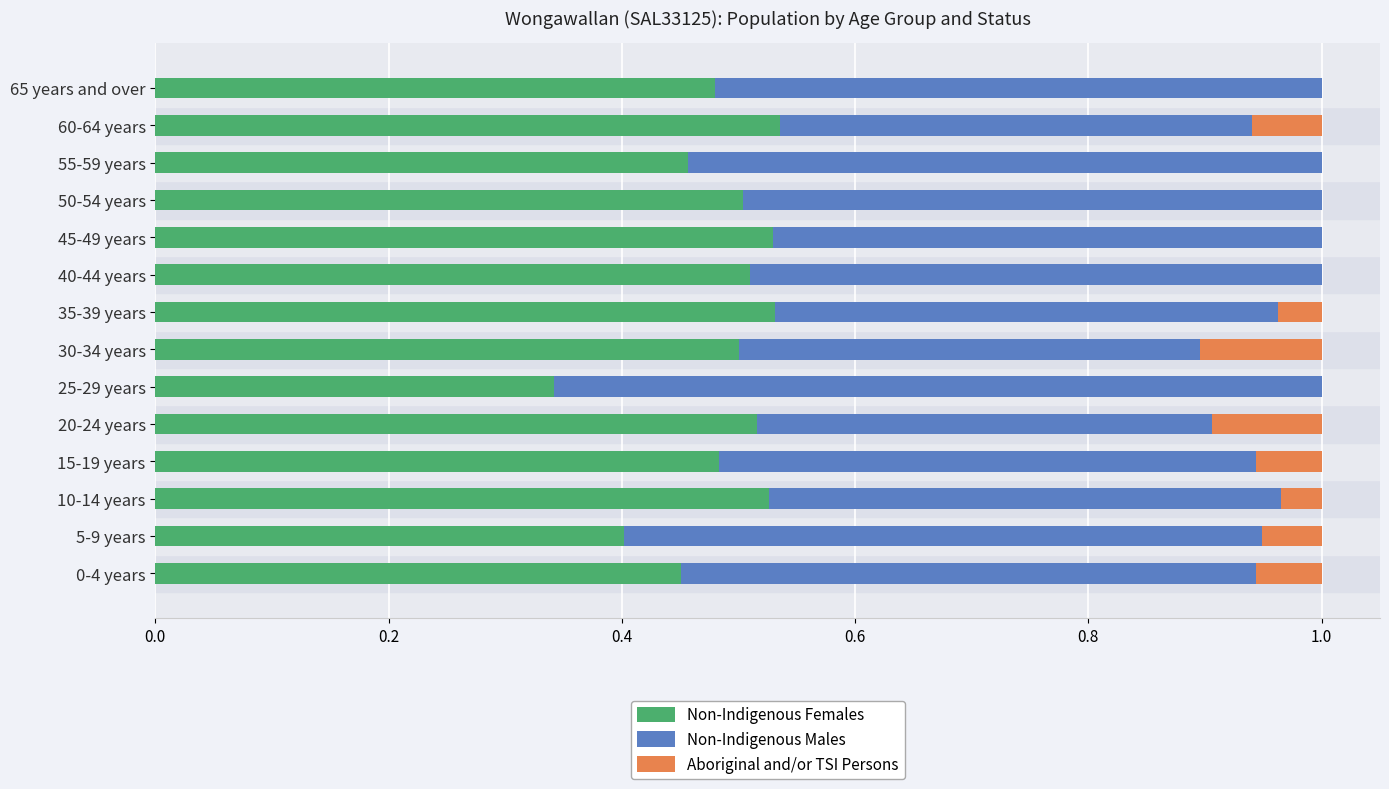

What is the sum of all Non-Indigenous Females values?

6.8